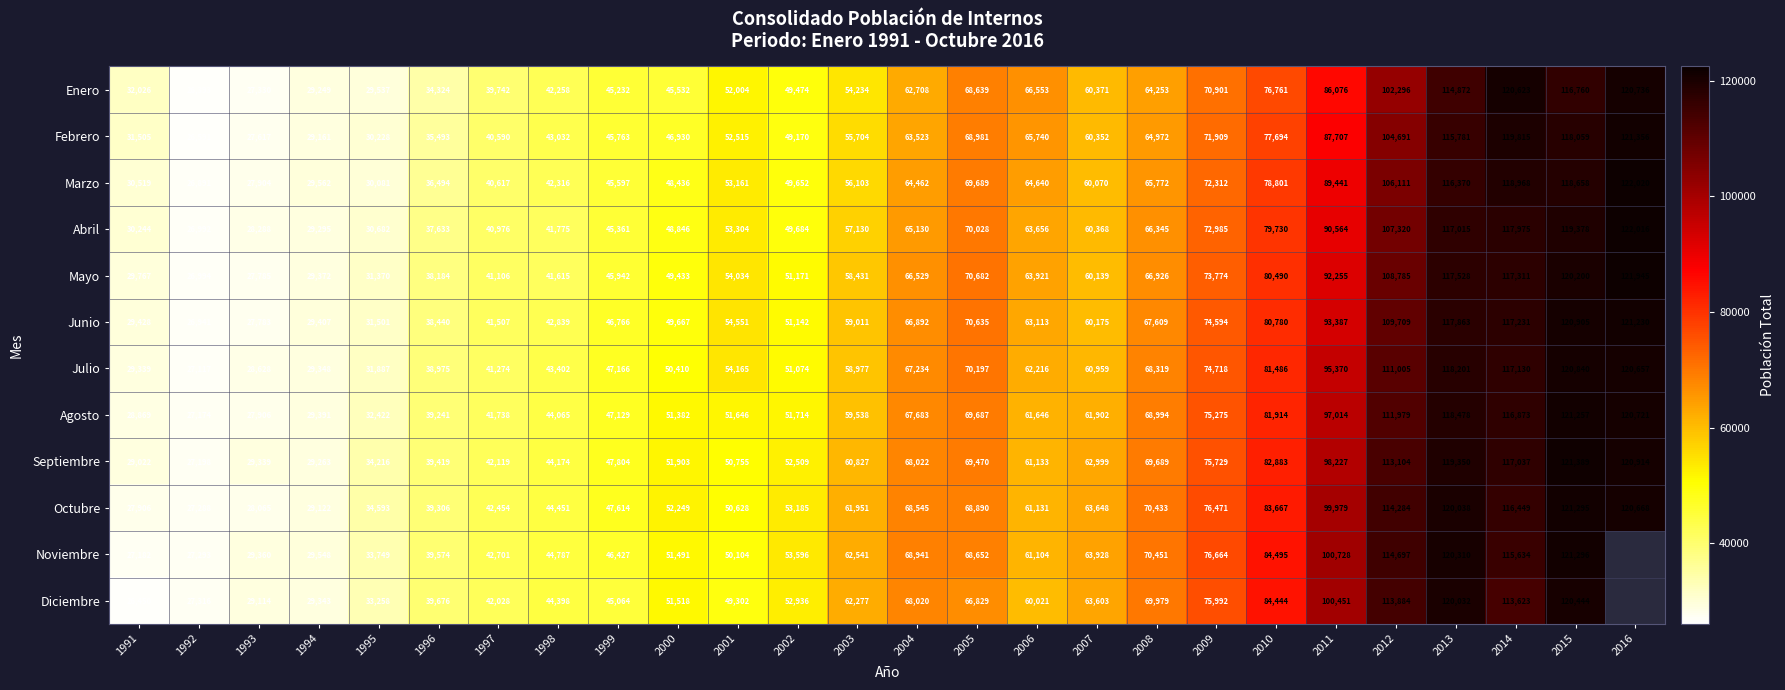

Which label corresponds to the smallest value in the chart?

1992